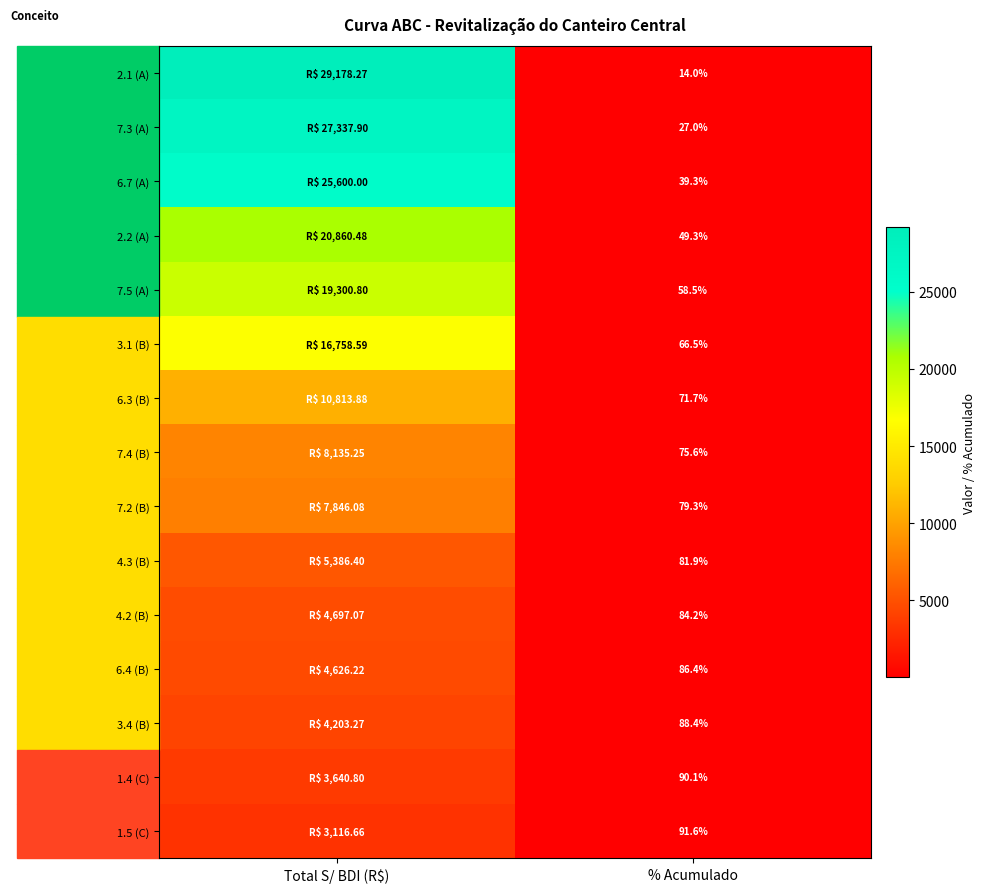

How many data points in 6.7 (A) are less than 25600?

1